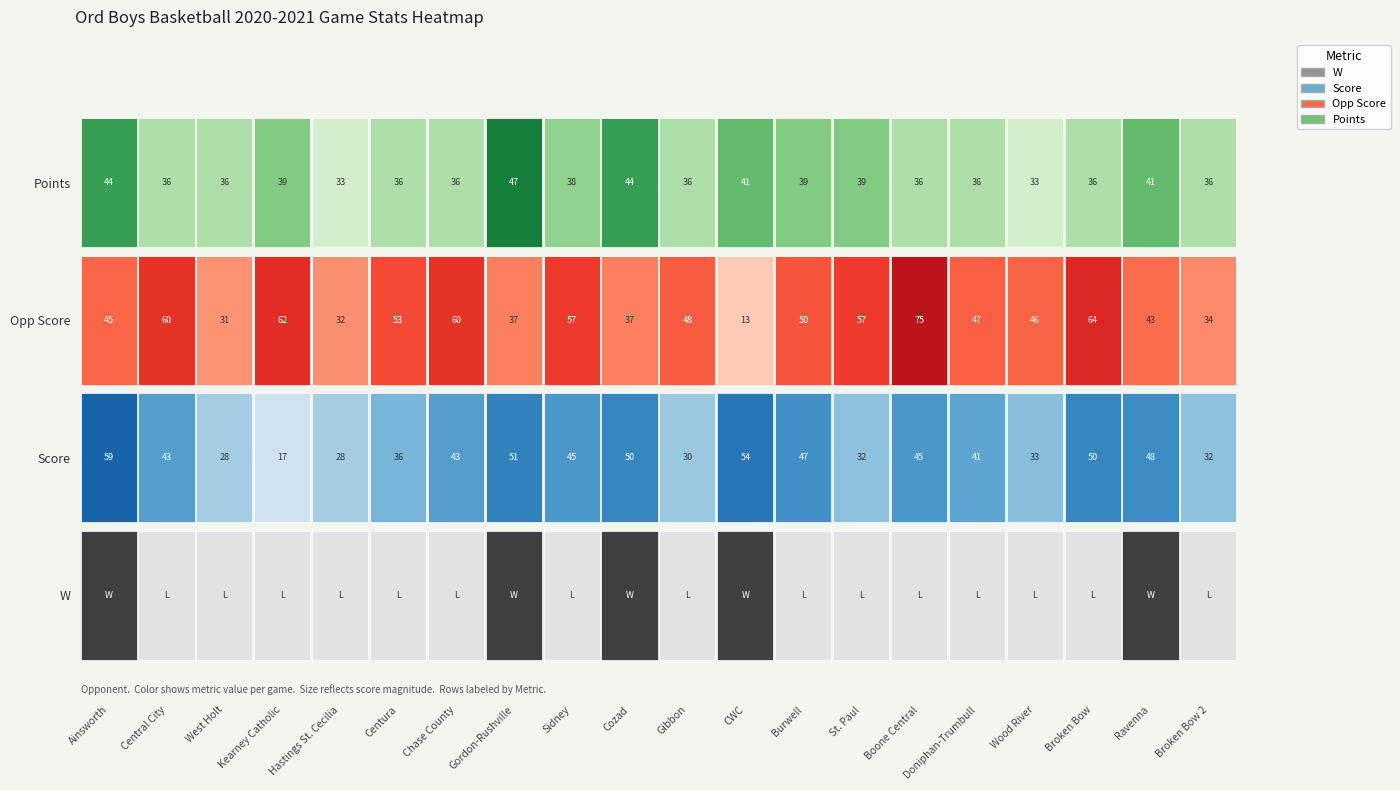

Is it true that Points equals 8 at Boone Central?

False